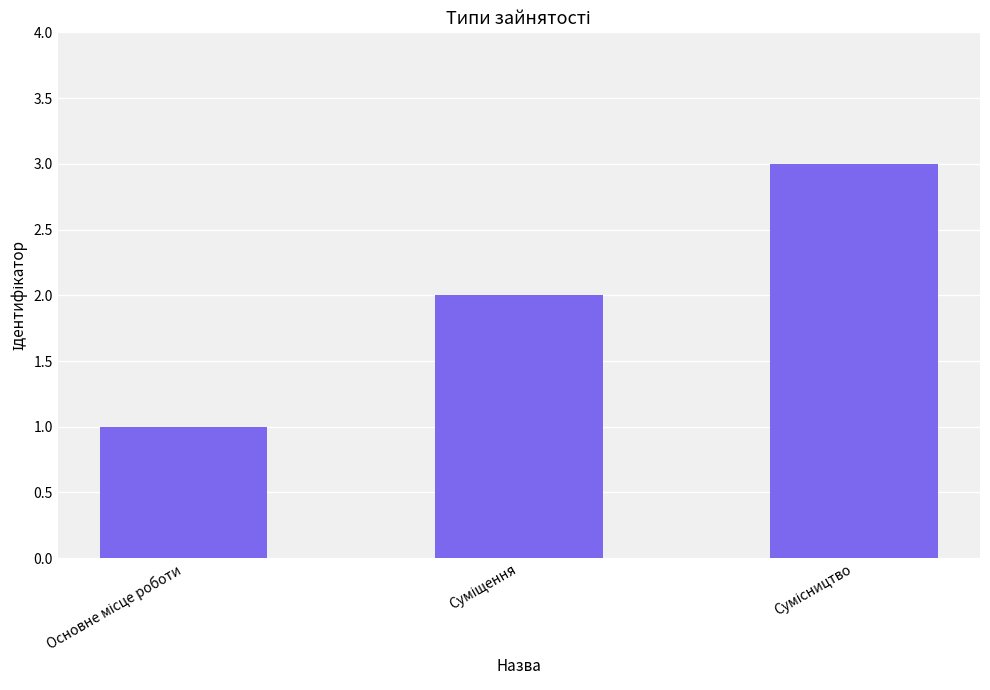

Does the chart contain any negative values?

No